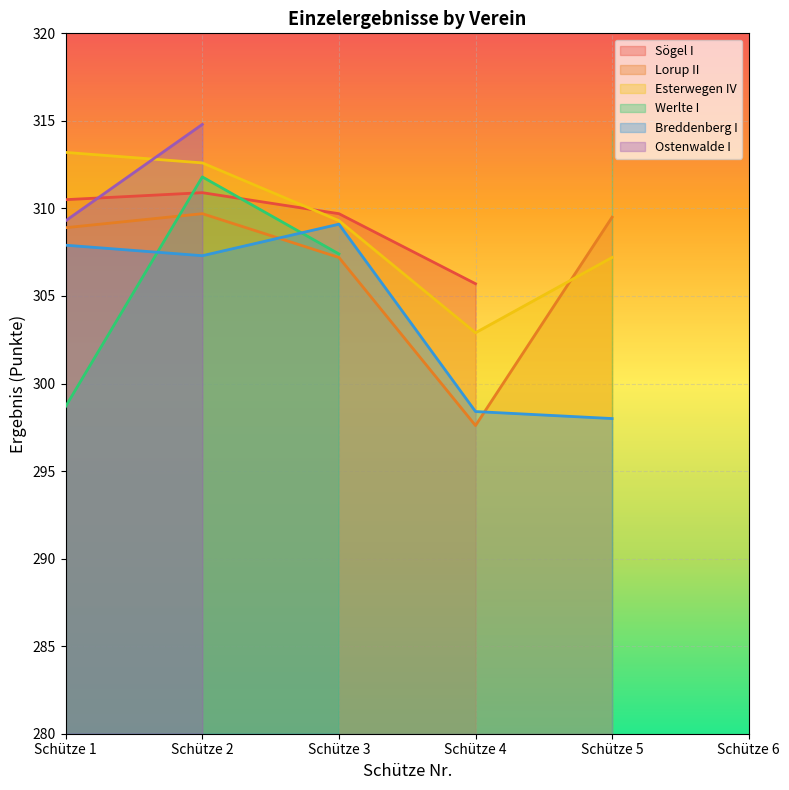

How many lines are shown in the chart?

6